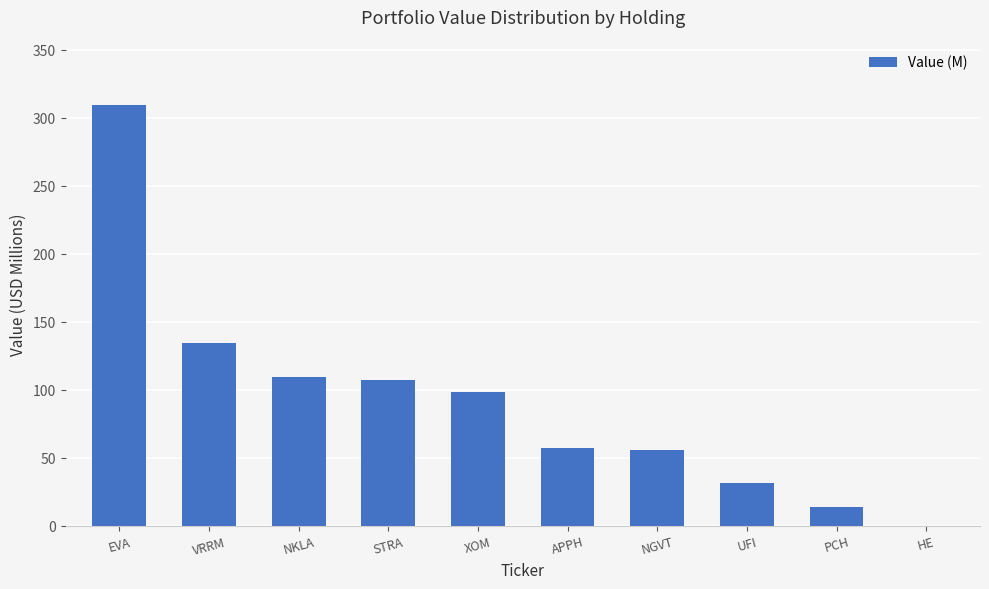

At which category does the chart reach its peak across all series?

EVA